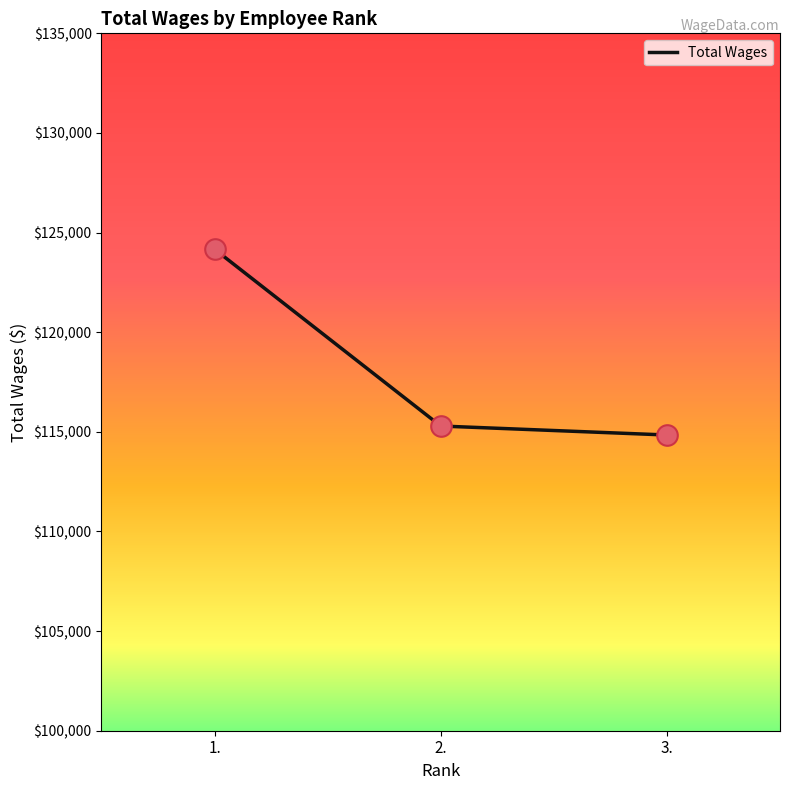

What is the ratio of the value at 2. to the value at 3.?

1.0